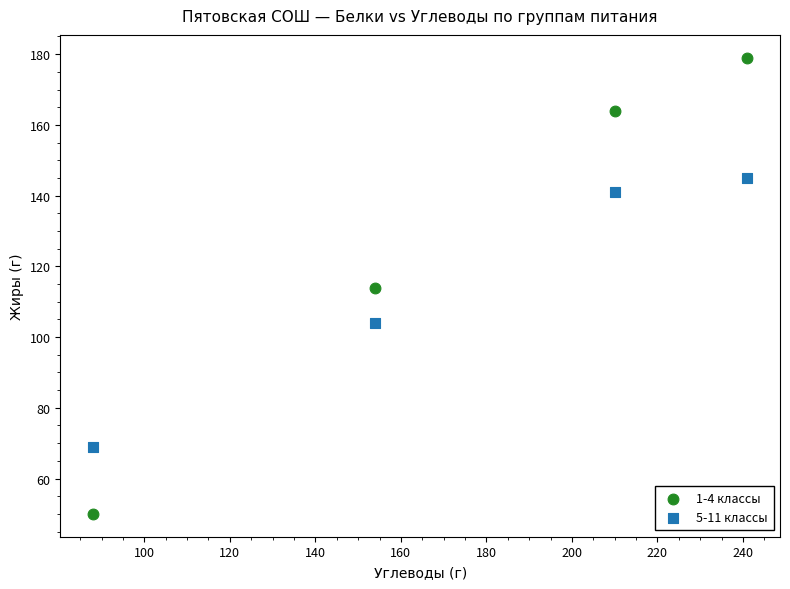

Which series has the widest spread of Y values?

1-4 классы